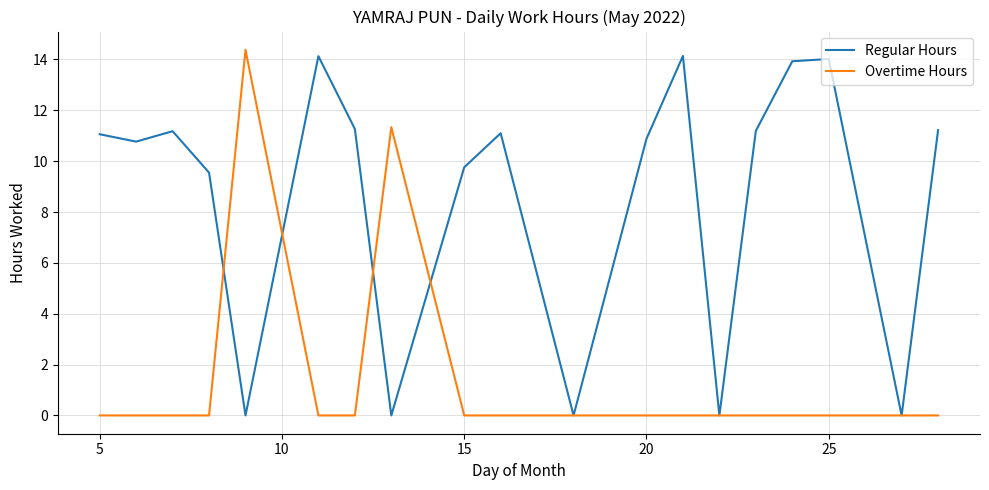

What is the maximum value shown in the chart?

14.4